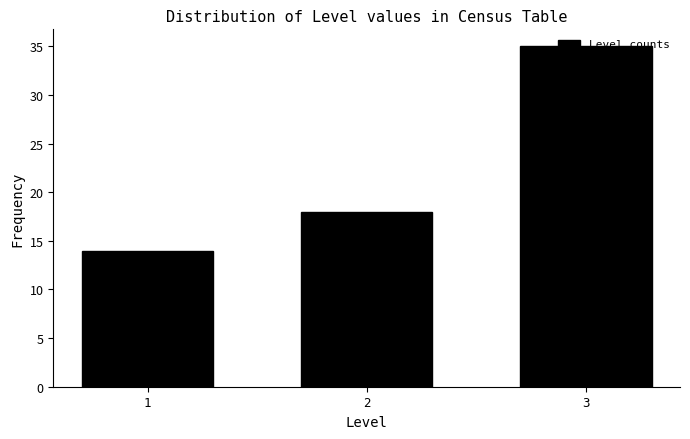

What is the value of the 3rd bar from the left?

35